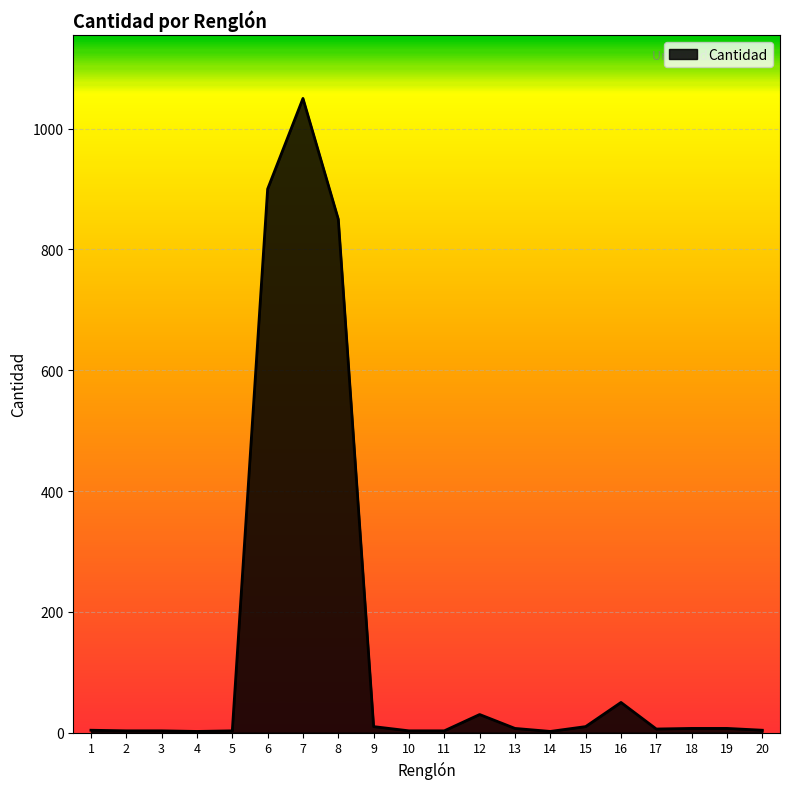

What is the maximum value shown in the chart?

1050